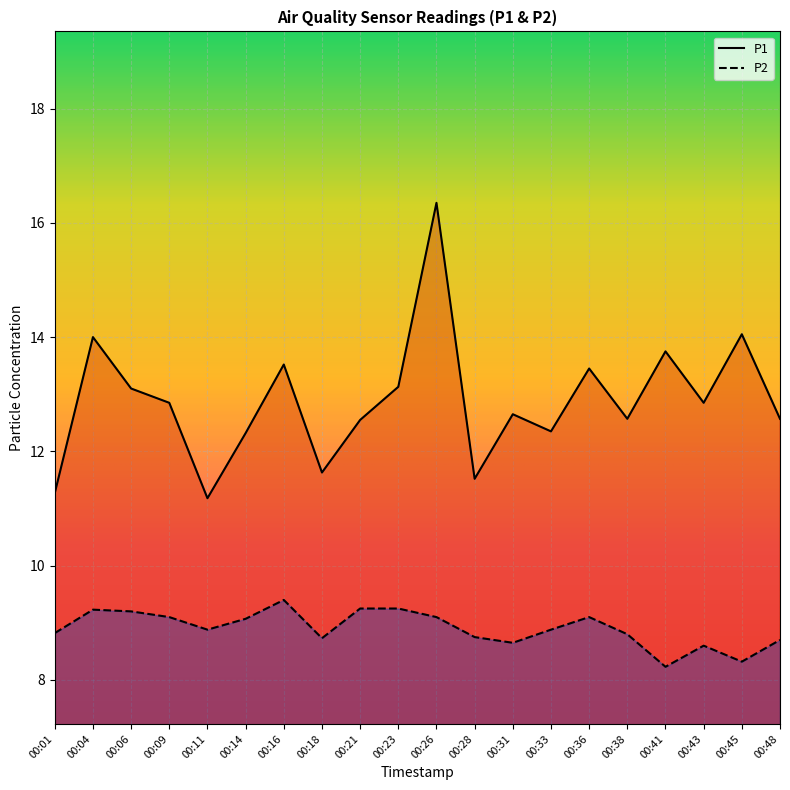

Which label corresponds to the largest value in the chart?

00:26